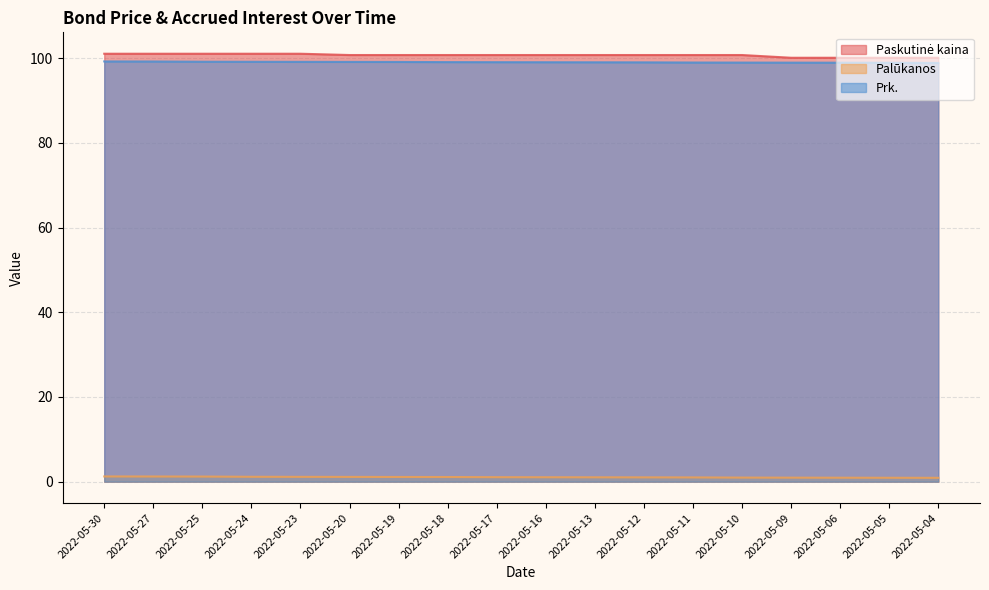

True or false: Prk. has a value of 33.1 at 2022-05-05.

False